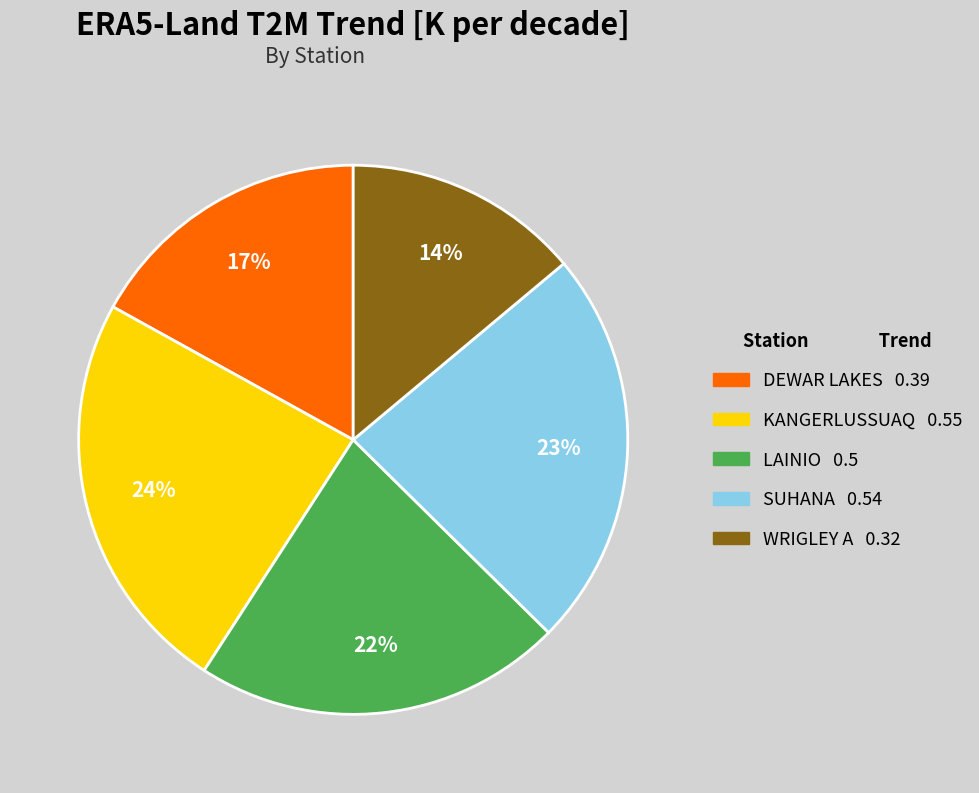

Is it true that LAINIO is 22% of the pie?

True